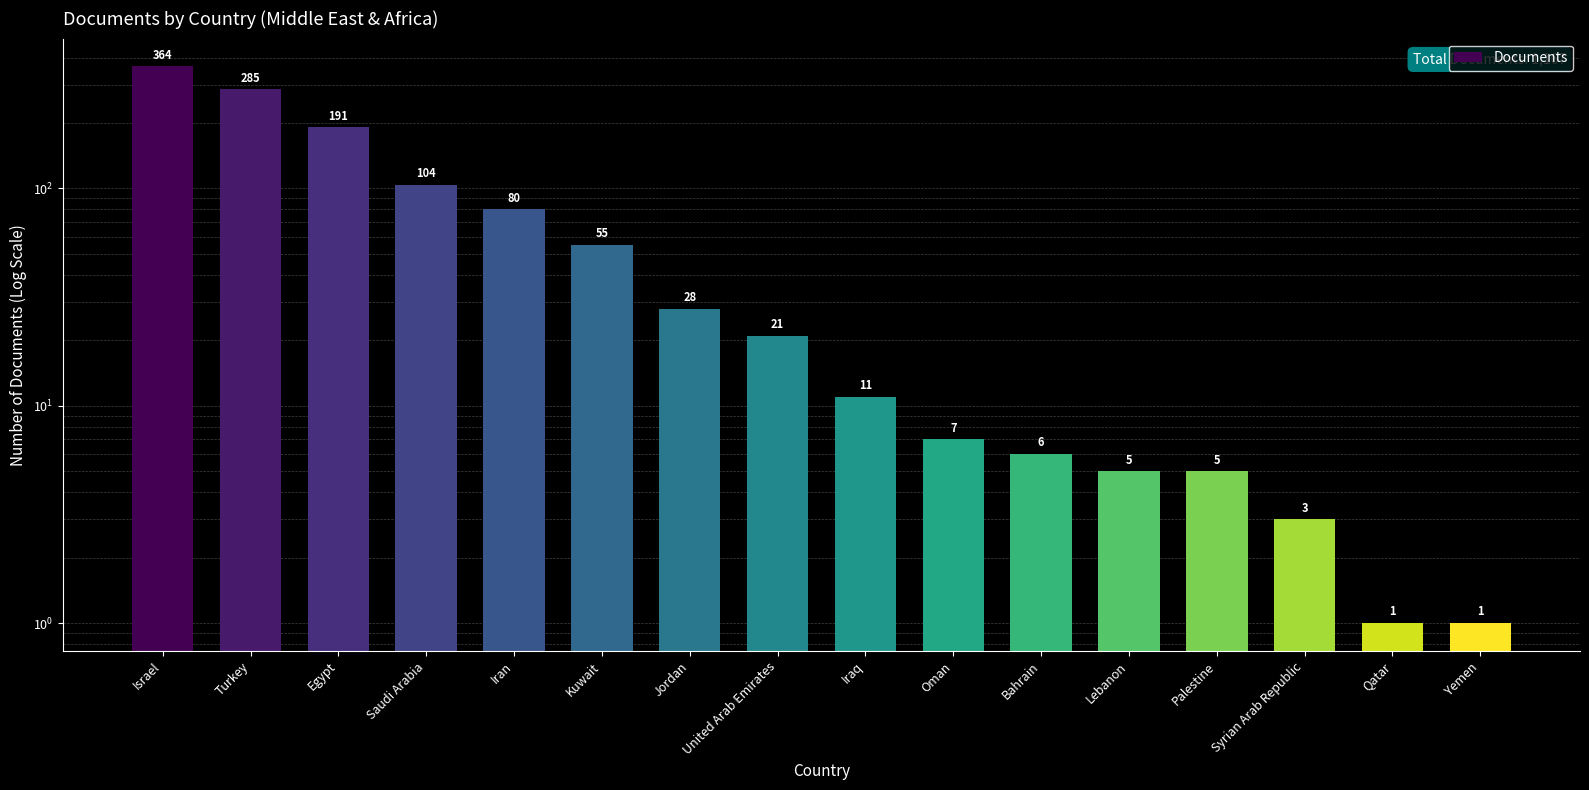

What is the sum of all values?

1167